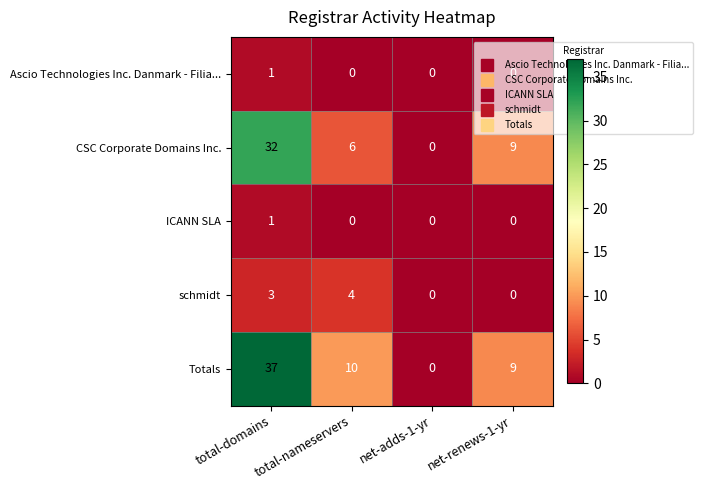

Between total-nameservers and net-renews-1-yr, which series saw the biggest shift?

schmidt